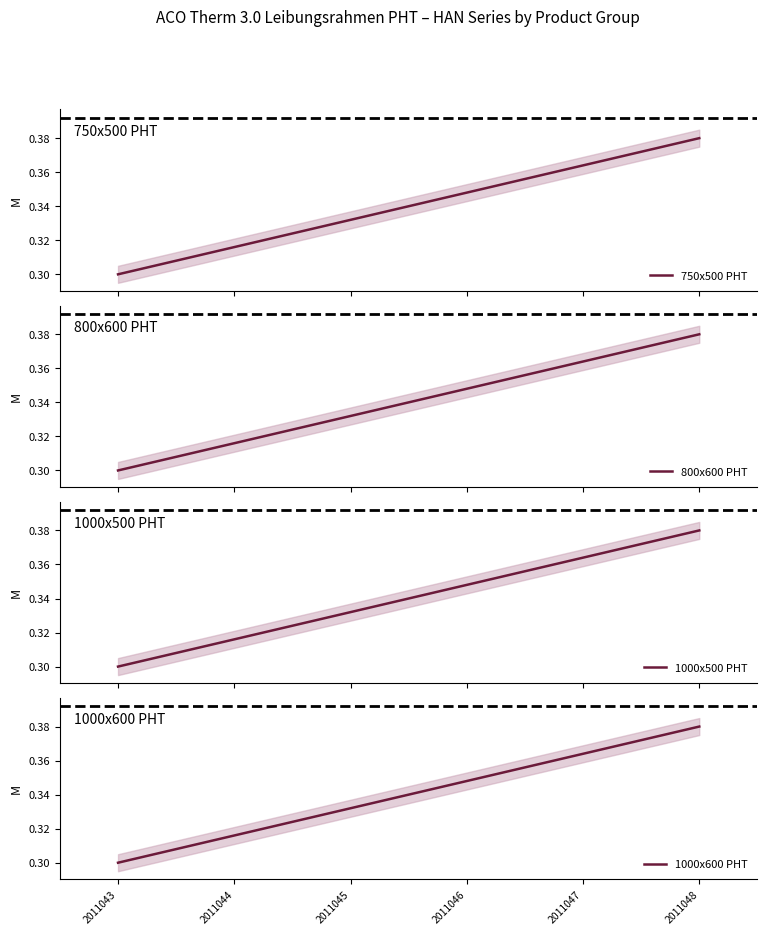

What is the difference between the maximum and second lowest values in the 1000x500 PHT series?

0.1